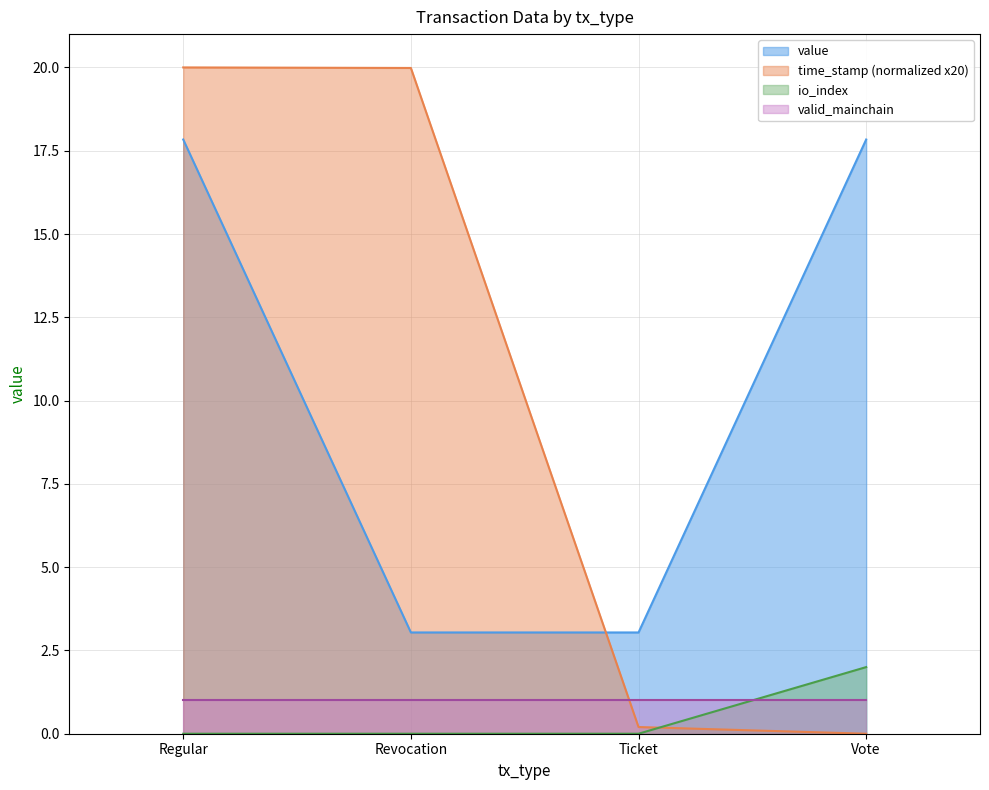

Which series has the largest total across all categories?

value